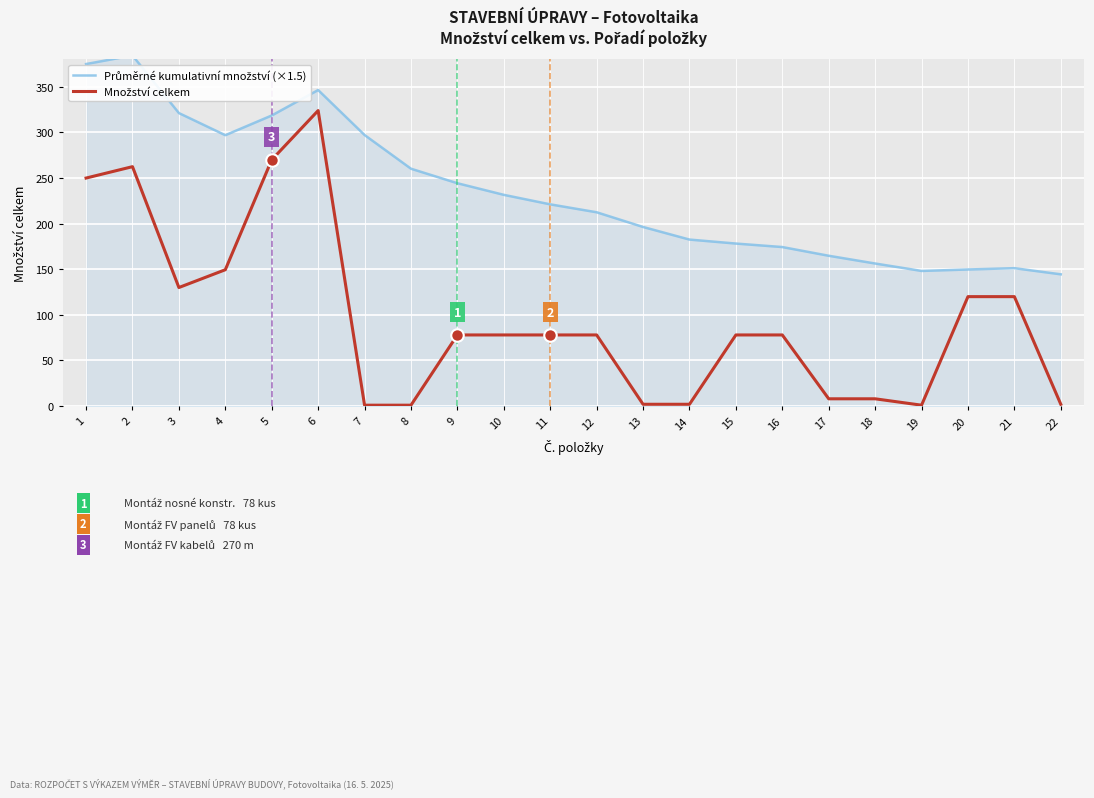

True or false: Množství celkem has more than 2 points higher than both neighbors.

False